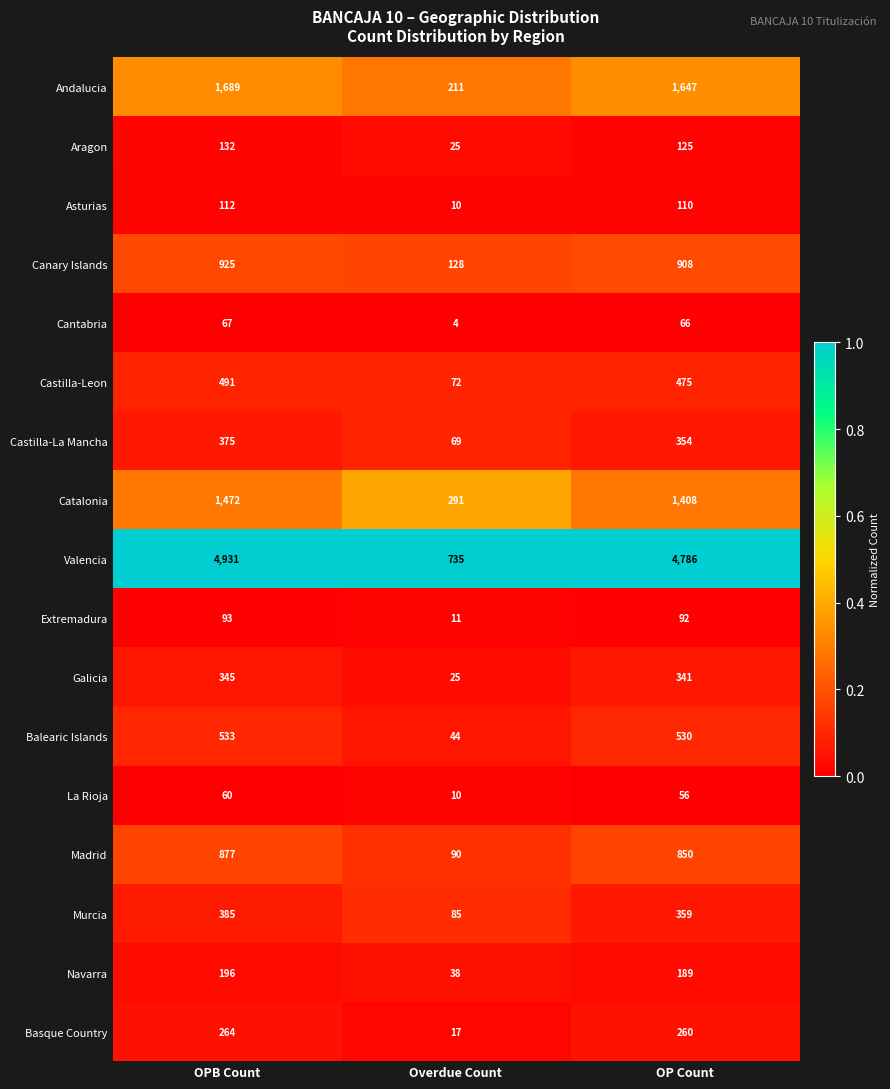

The Extremadura series shows 43 at OP Count. True or false?

False